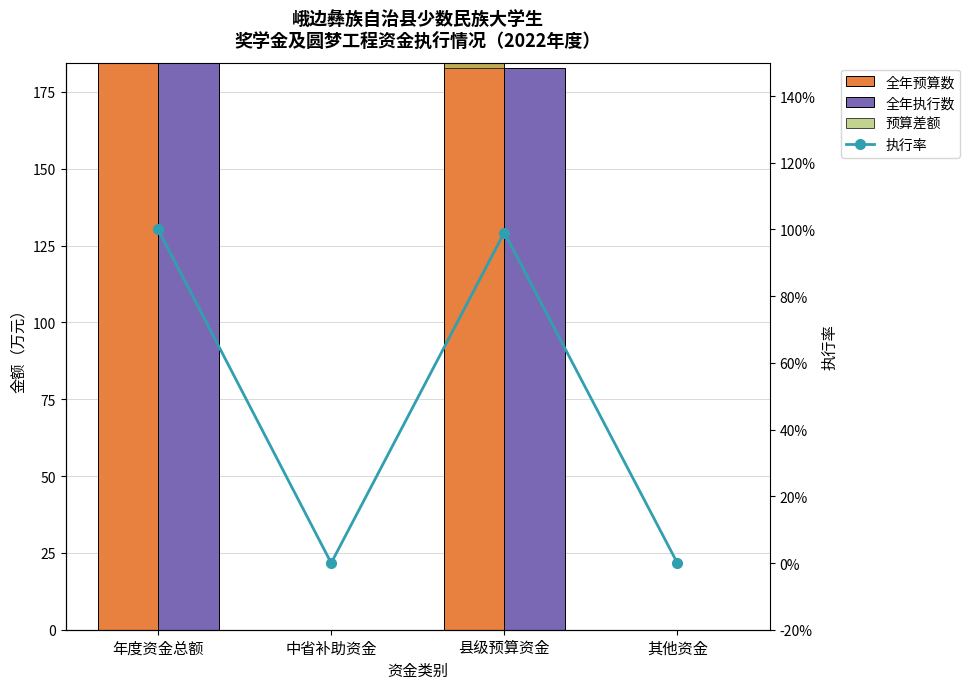

At how many categories does at least one series exceed 37?

2